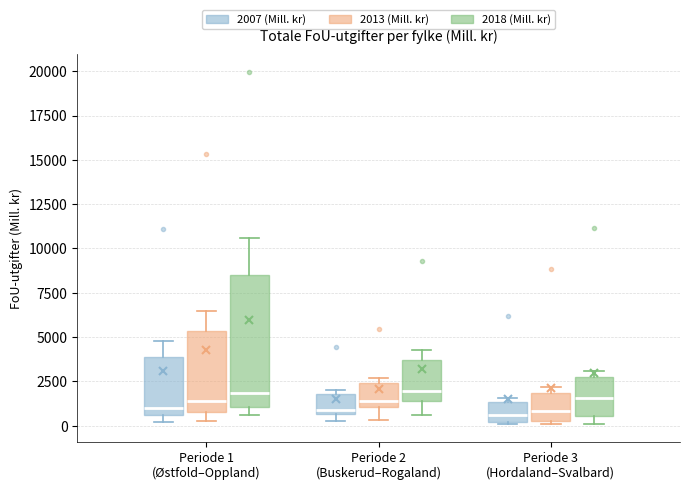

Where does the median line of the box for Periode 1 (Østfold–Oppland) (2013 (Mill. kr)) sit on the y-axis? The values are not printed on the chart, so give them approximately, as read against the axis.

1500